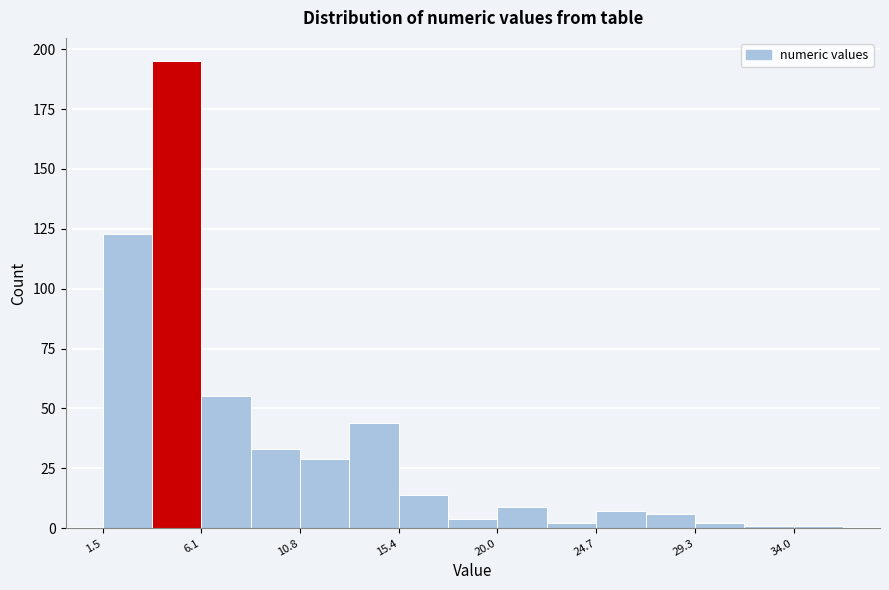

Reading left to right, list every bar in this chart as the range it spans on the x-axis followed by its height. Neither the bar edges nor the heights are printed on the chart, so give them approximately, as read against the axes.

1.5 to 4.0: 125
4.0 to 6.0: 195
6.0 to 8.5: 55
8.5 to 11.0: 35
11.0 to 13.0: 30
13.0 to 15.5: 45
15.5 to 17.5: 15
17.5 to 20.0: under 5
20.0 to 22.5: 10
22.5 to 24.5: under 5
24.5 to 27.0: 5
27.0 to 29.5: 5
29.5 to 31.5: under 5
31.5 to 34.0: under 5
34.0 to 36.5: under 5